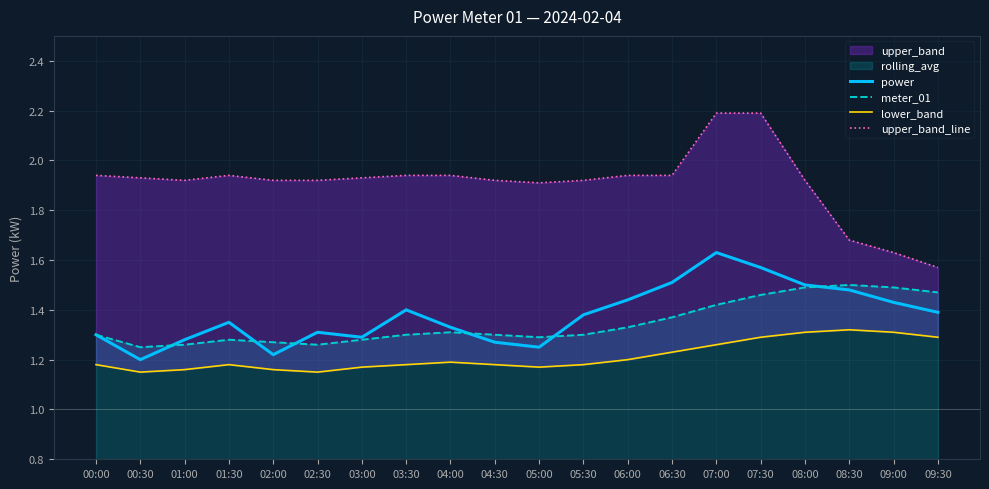

Where is the first local minimum for lower_band?

00:30